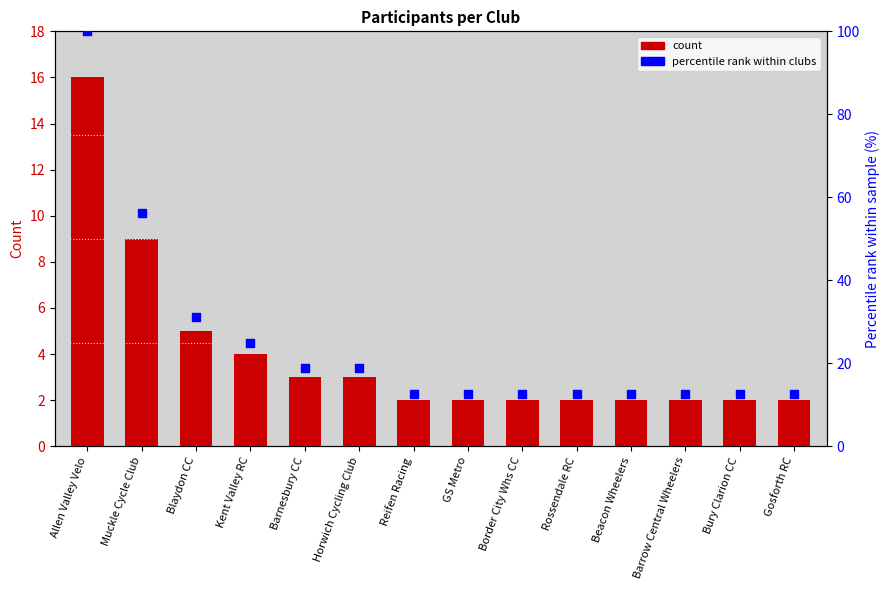

What is the total value across all series at Gosforth RC?

14.5